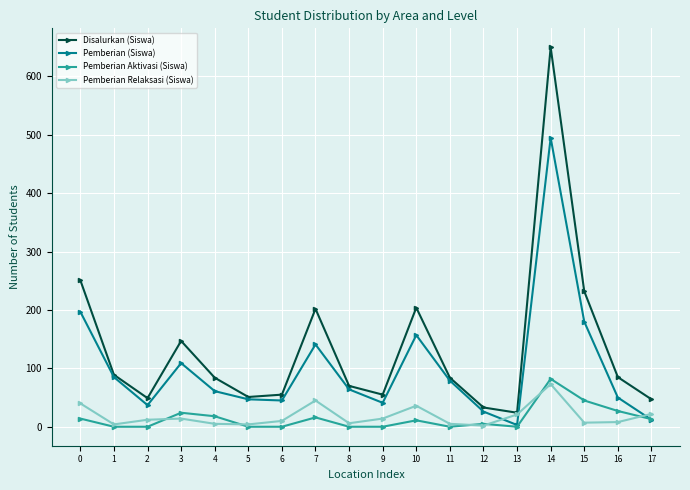

Rank the series at 15 from highest to lowest value.

Disalurkan (Siswa), Pemberian (Siswa), Pemberian Aktivasi (Siswa), Pemberian Relaksasi (Siswa)